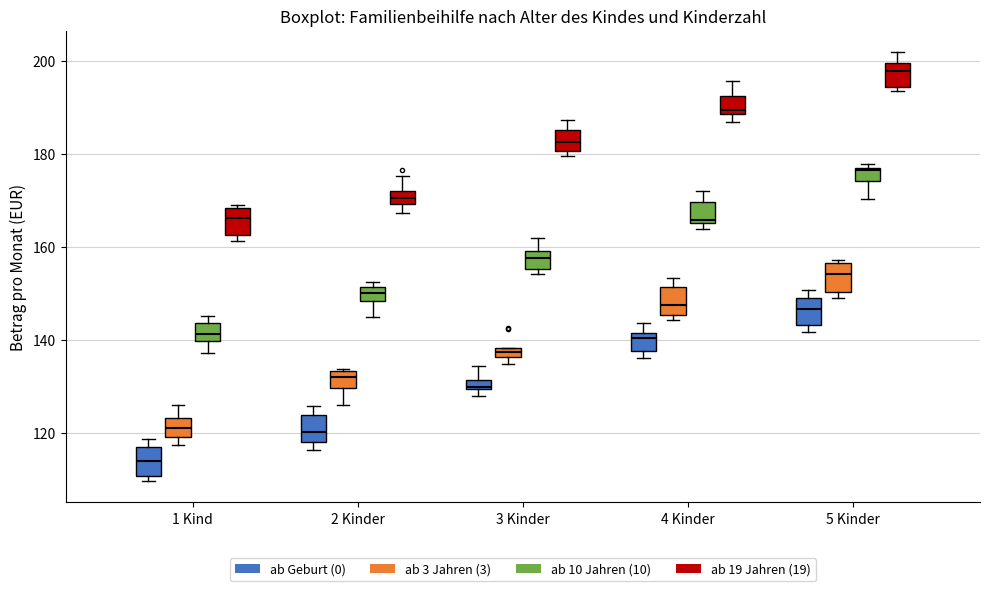

Where does the upper whisker of the box for 2 Kinder (ab 19 Jahren (19)) end on the y-axis? The values are not printed on the chart, so give them approximately, as read against the axis.

176